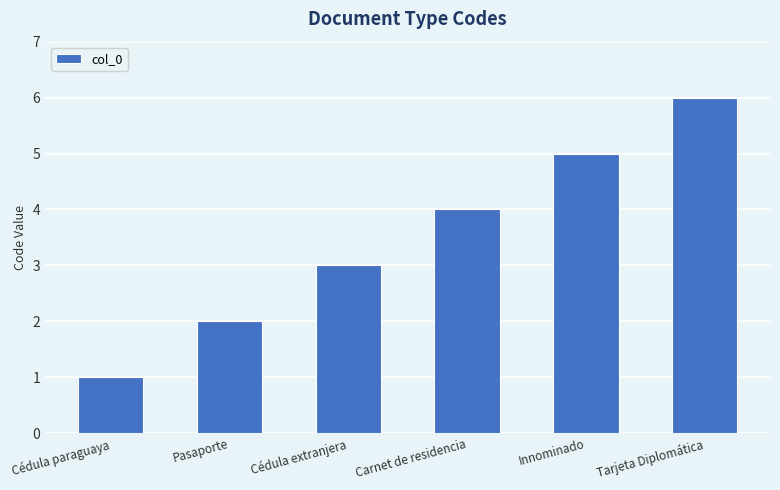

What position from the right is Innominado?

2